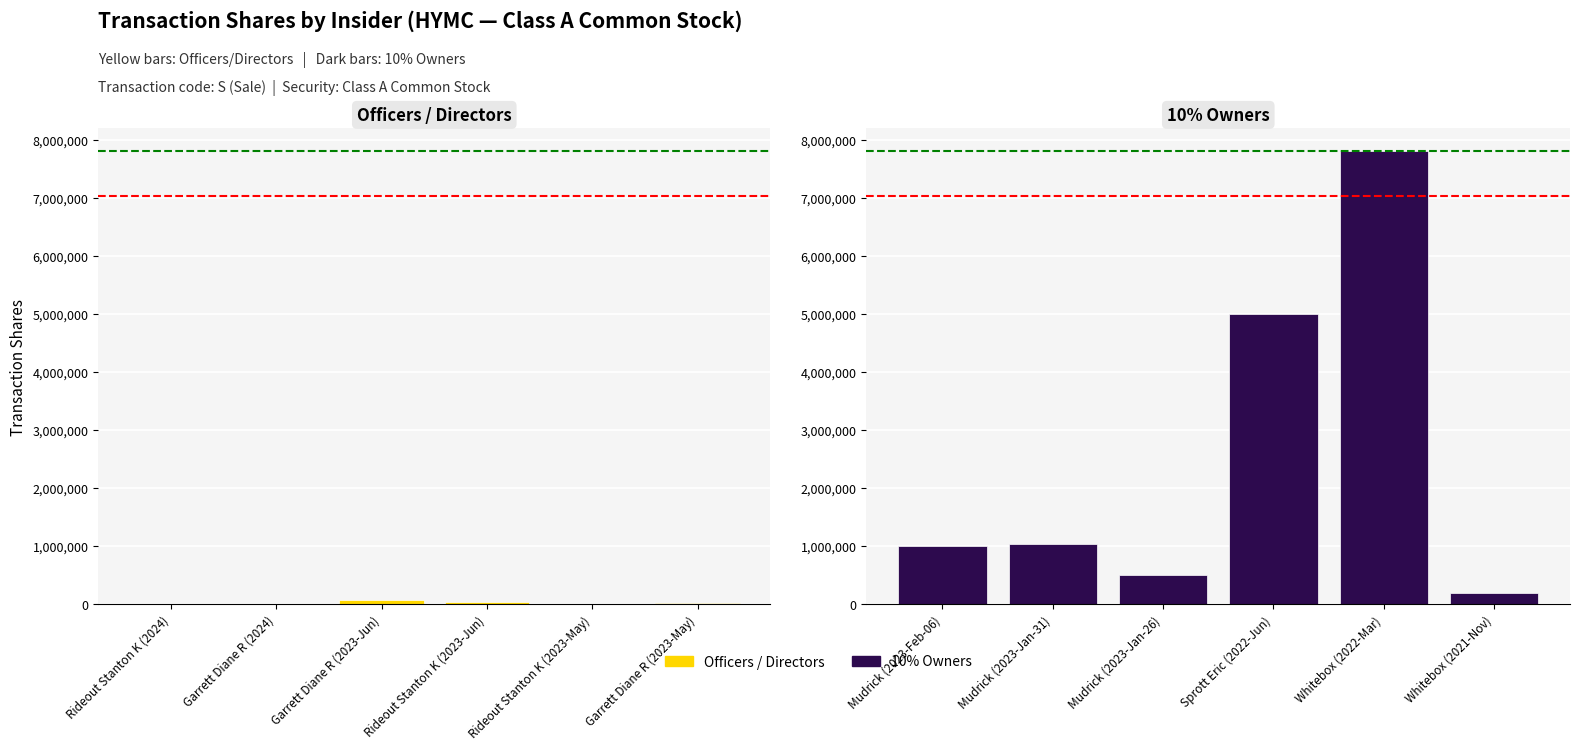

What is the label of the 4th bar from the right?

Garrett Diane R (2023-Jun)